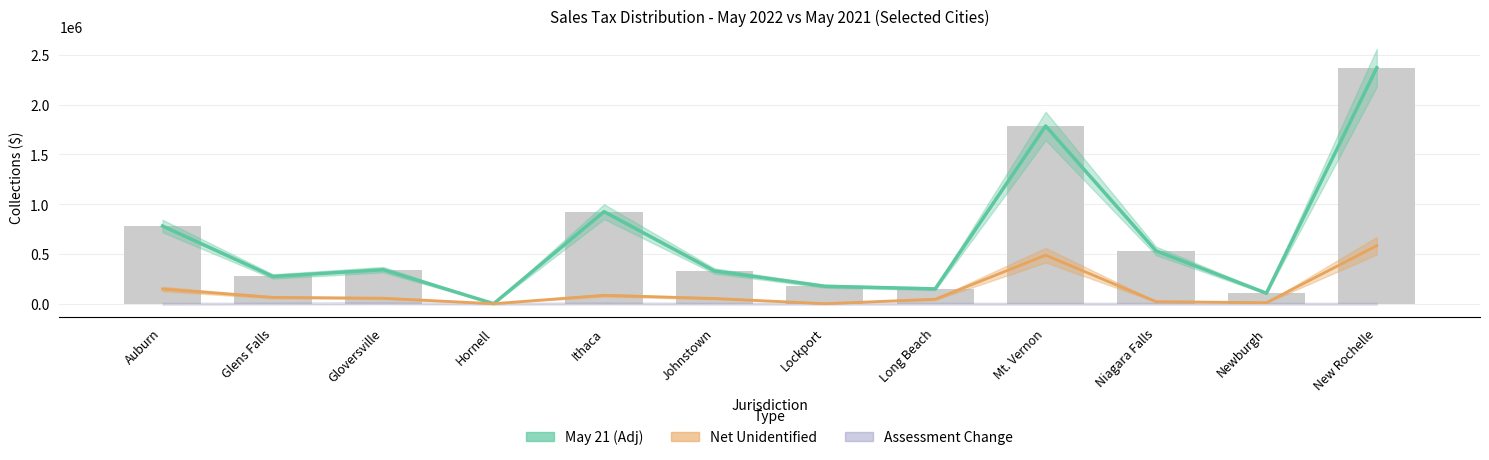

How many values in the May 21 (Adj) series exceed 341638?

6